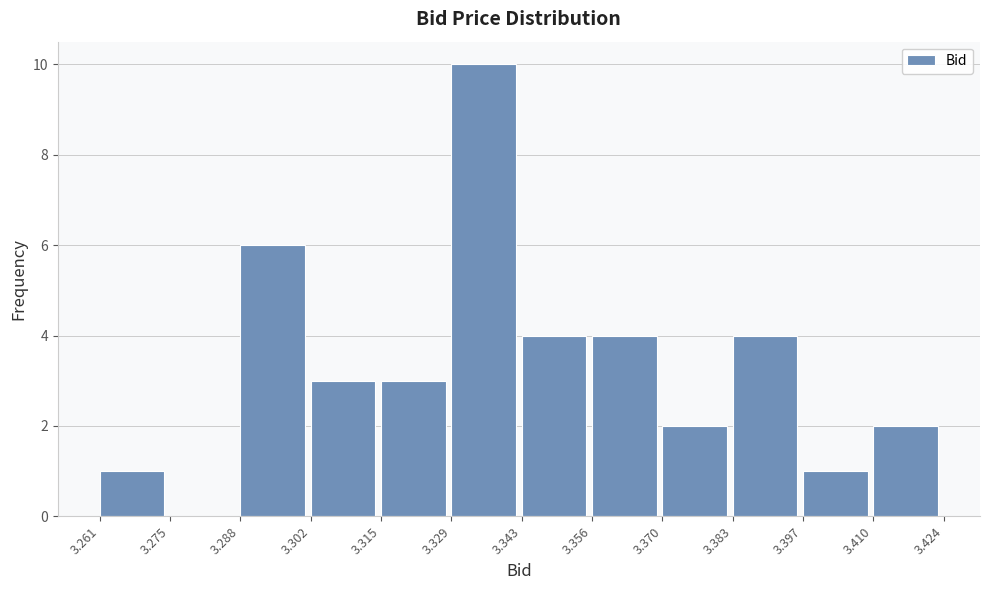

Over which range of the x-axis is the bar tallest?

3.329 to 3.343